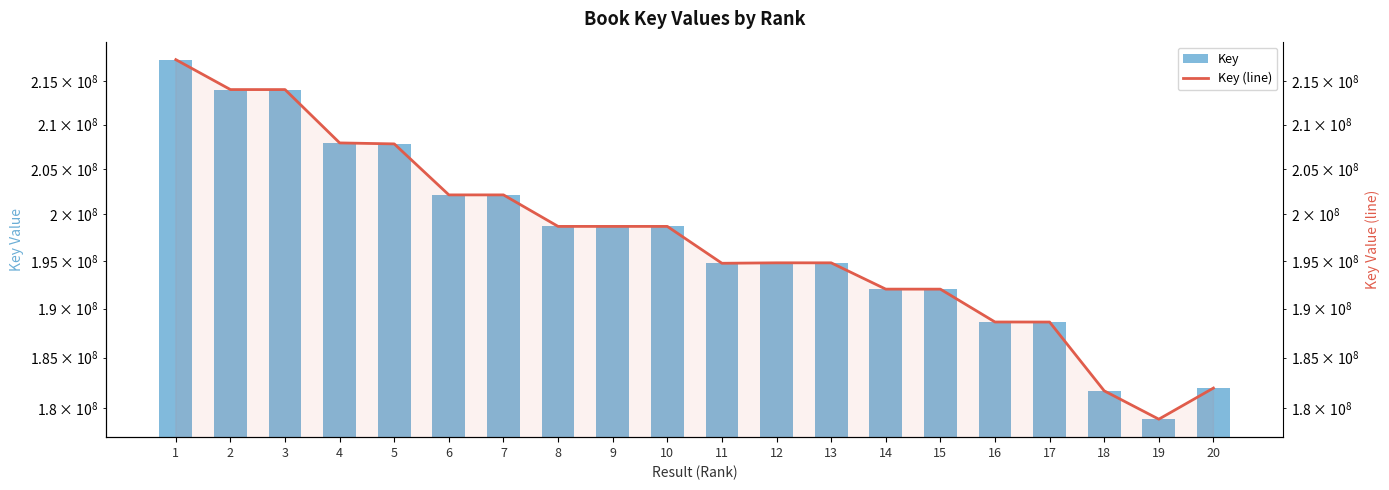

The value of Key at 14 is 192035182. True or false?

True